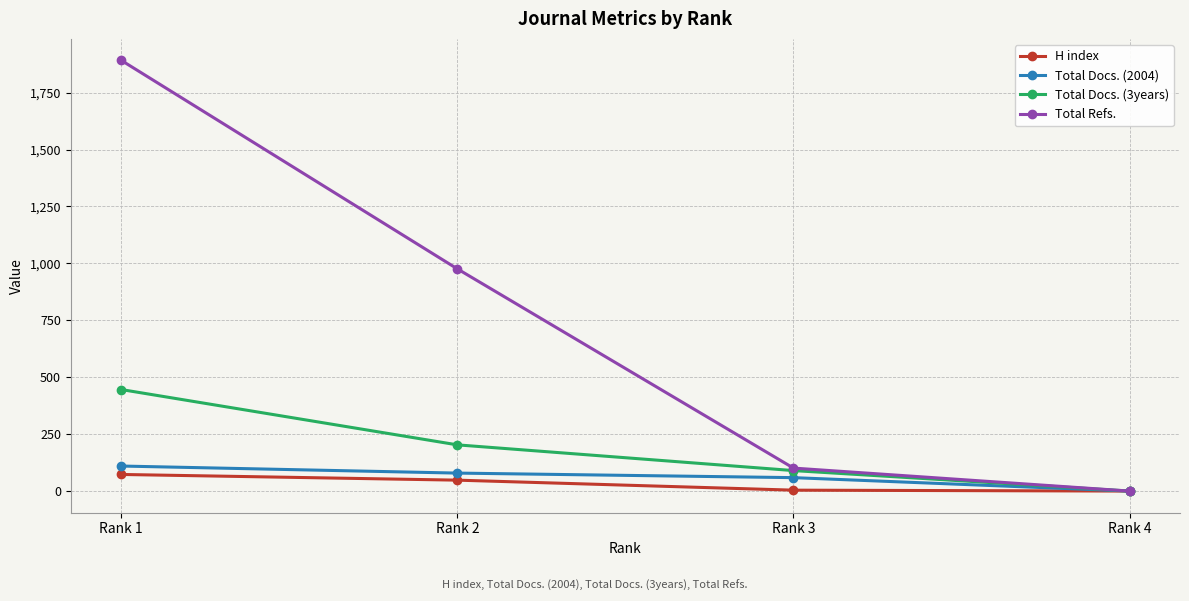

How many lines are shown in the chart?

4